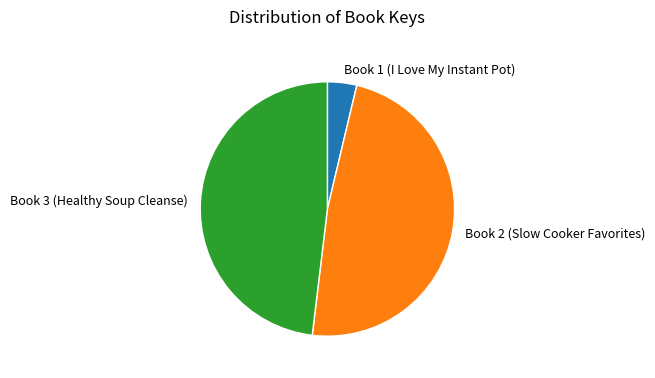

Count the number of slices in the pie.

3